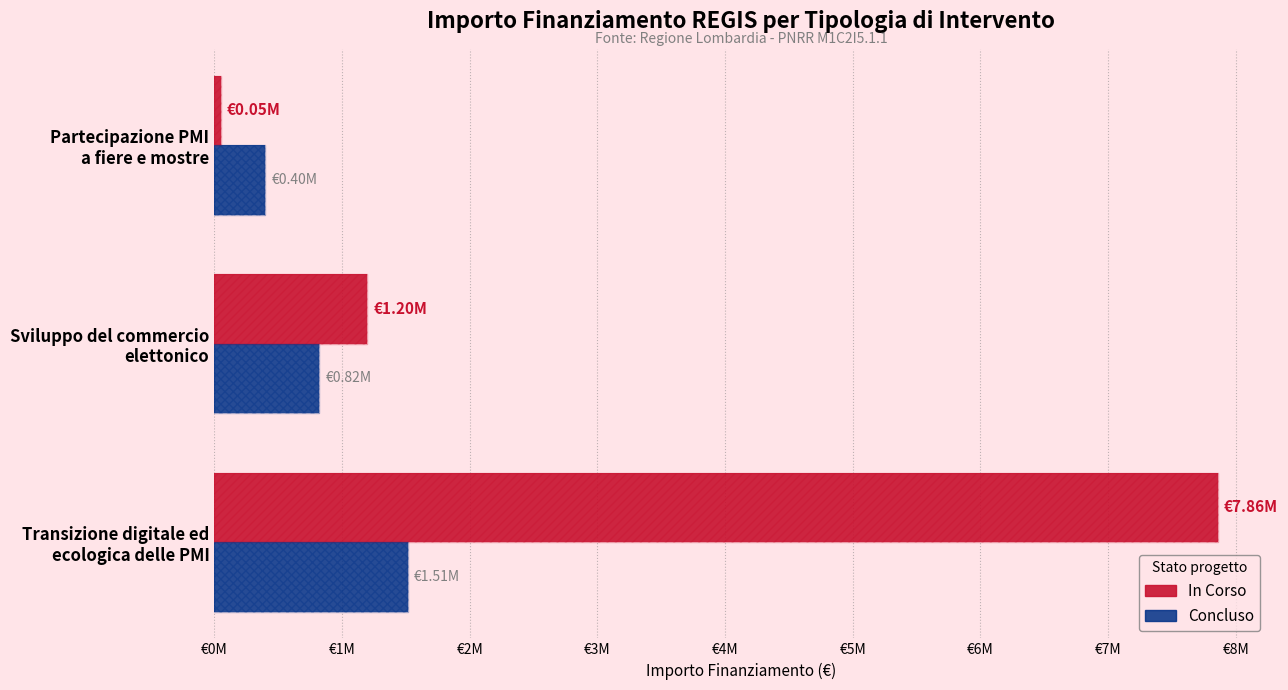

How many data points in Concluso are above 820000?

1